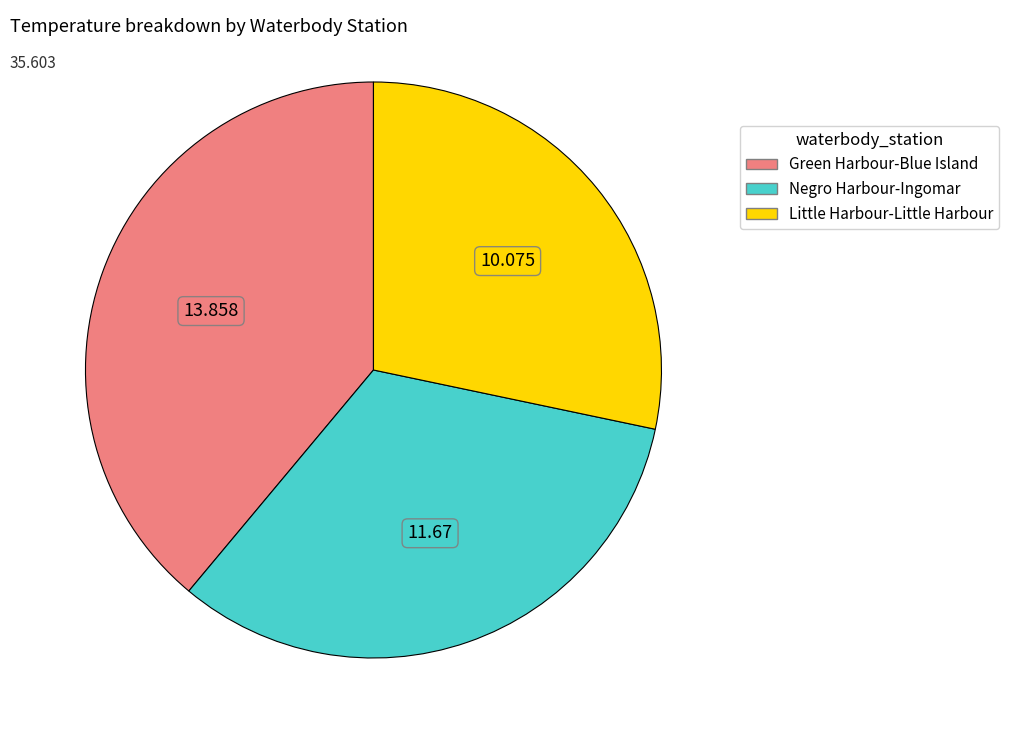

Is it true that Little Harbour-Little Harbour is 28% of the pie?

True